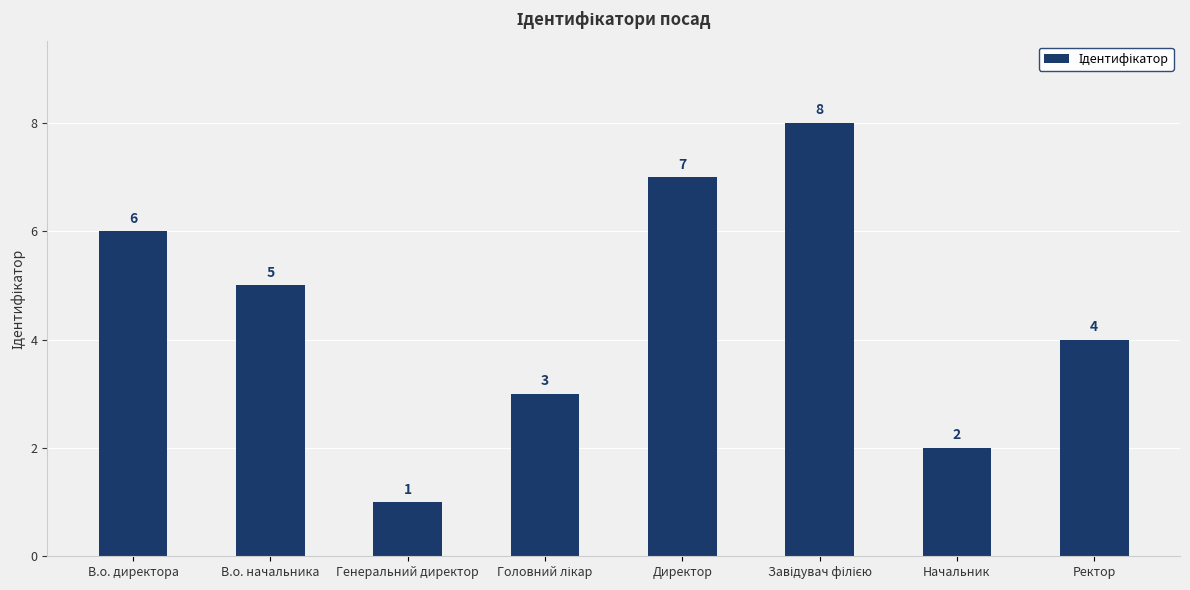

How many data points does each series have?

8